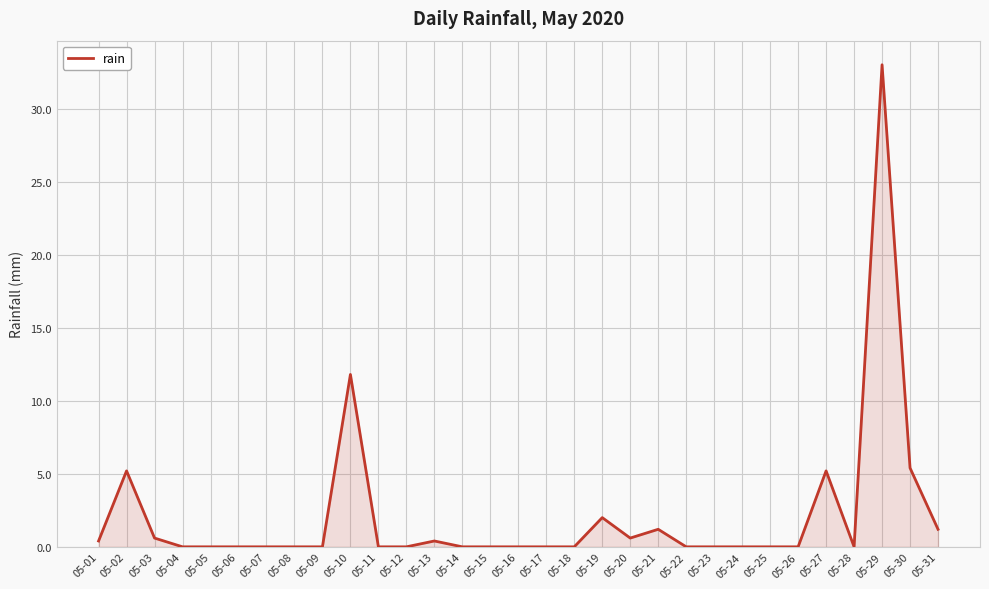

What is the change in value from 05-19 to 05-30?

+3.4